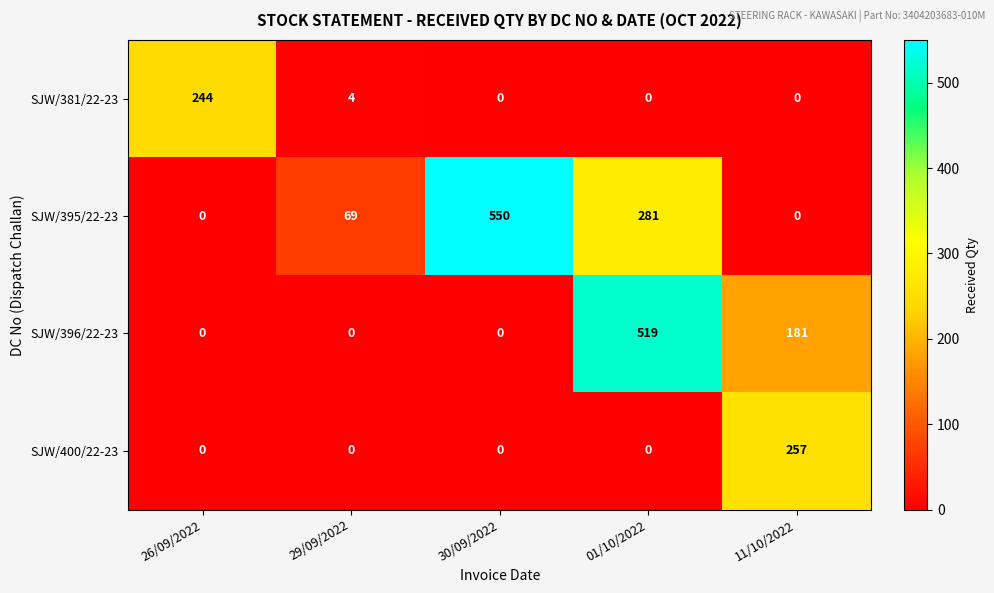

Reading left to right, list all the values displayed in this chart.

SJW/381/22-23: 244	4	0	0	0
SJW/395/22-23: 0	69	550	281	0
SJW/396/22-23: 0	0	0	519	181
SJW/400/22-23: 0	0	0	0	257